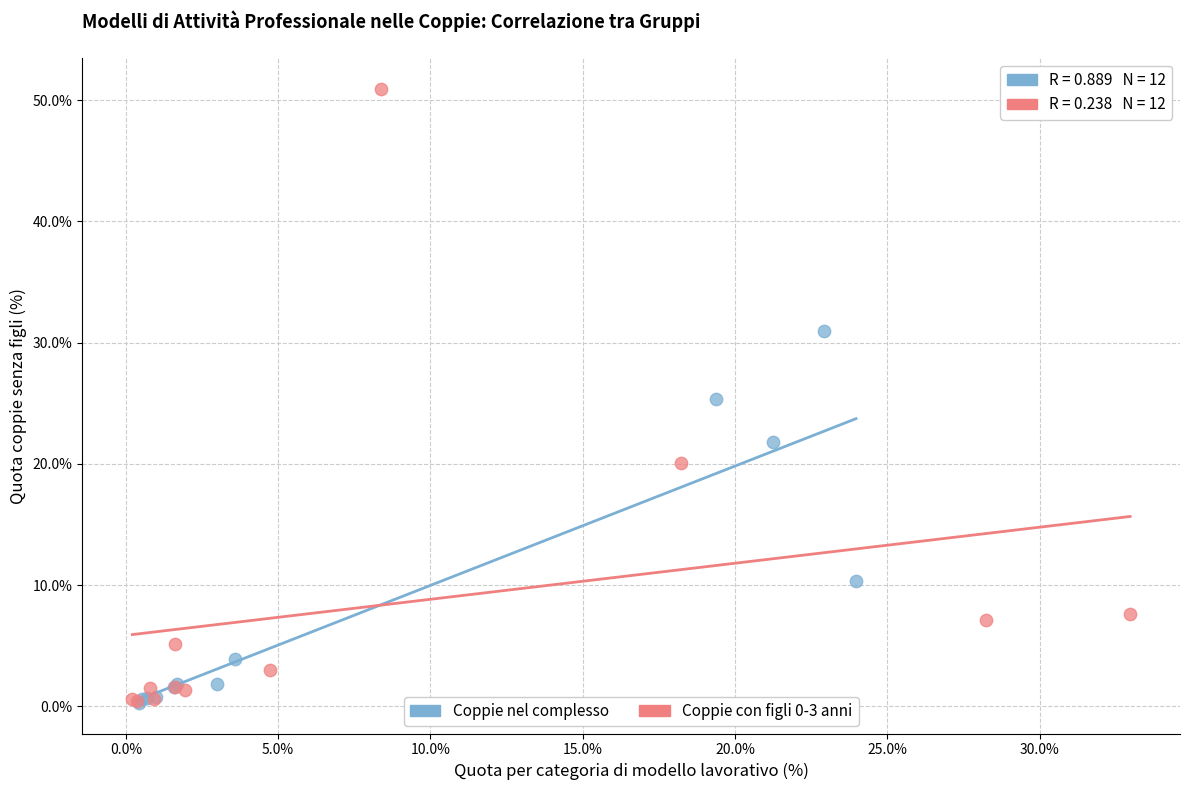

Which series contains the highest Y value?

Coppie con figli 0-3 anni